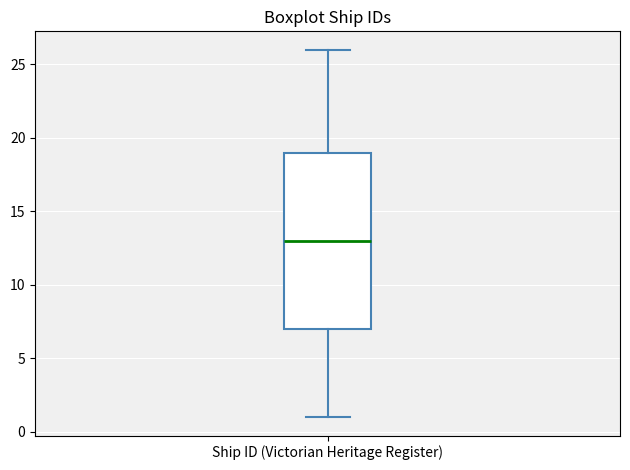

Where does the upper whisker of the box for Ship ID (Victorian Heritage Register) end on the y-axis? The values are not printed on the chart, so give them approximately, as read against the axis.

26